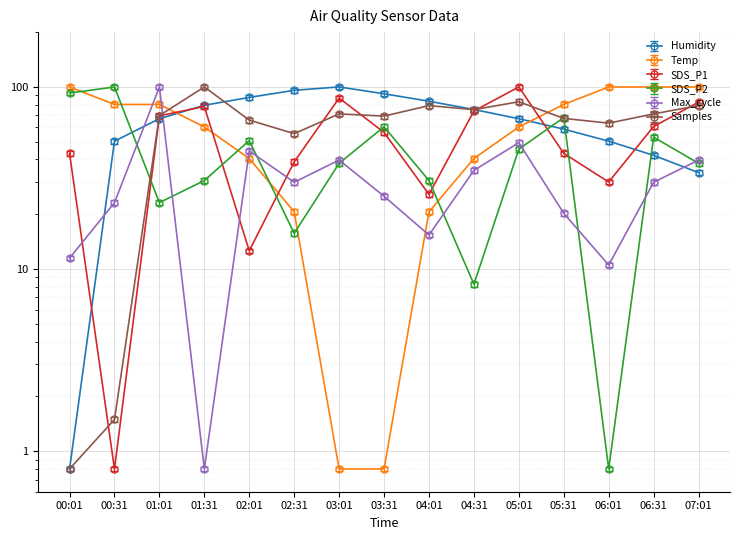

Where is the first local maximum for Humidity?

03:01